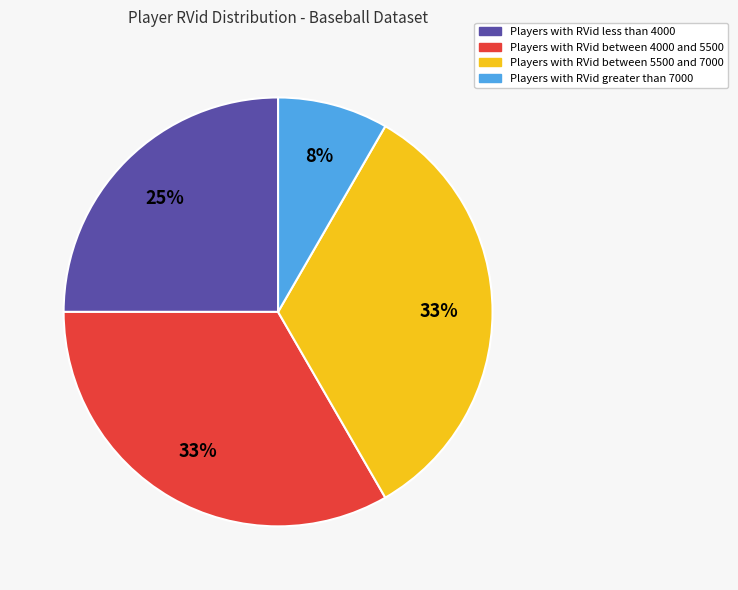

Is there any slice that represents more than half of the pie?

No